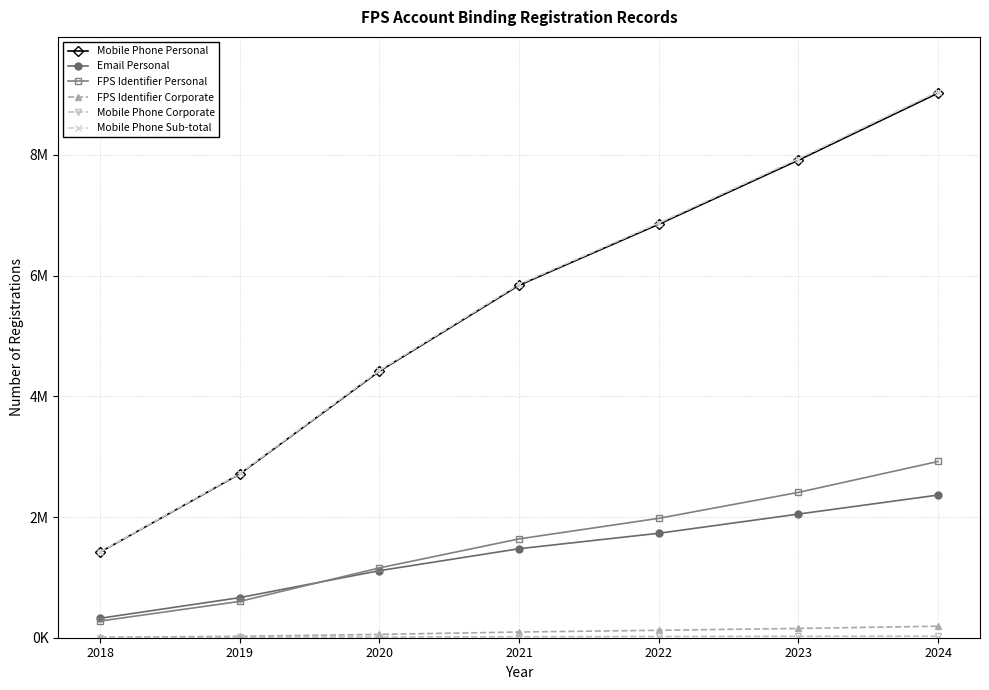

What is the total value across all series at 2018?

3449677